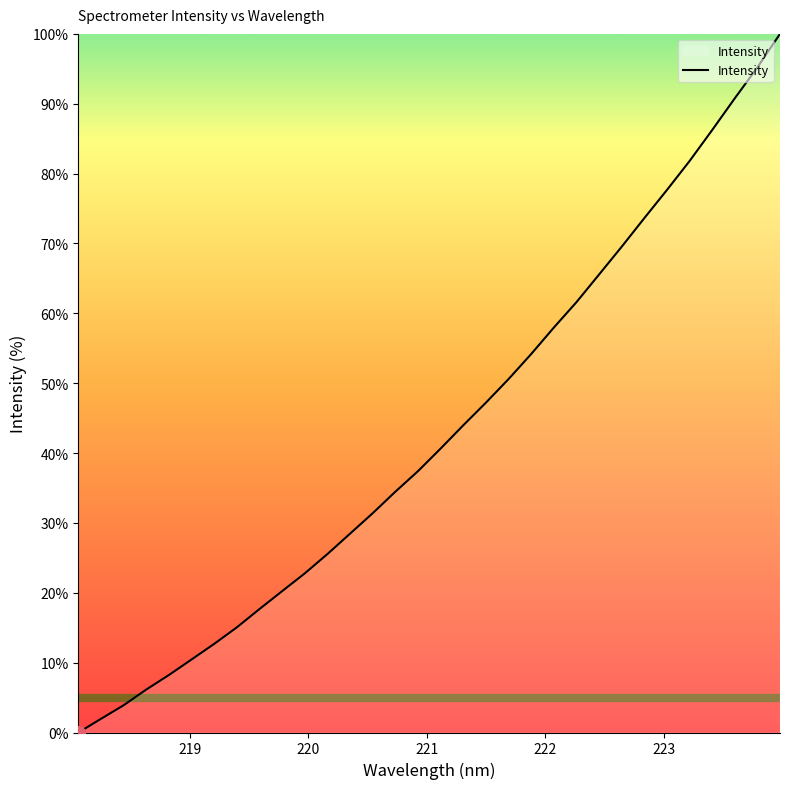

Does the chart display data point markers on the line(s)?

No